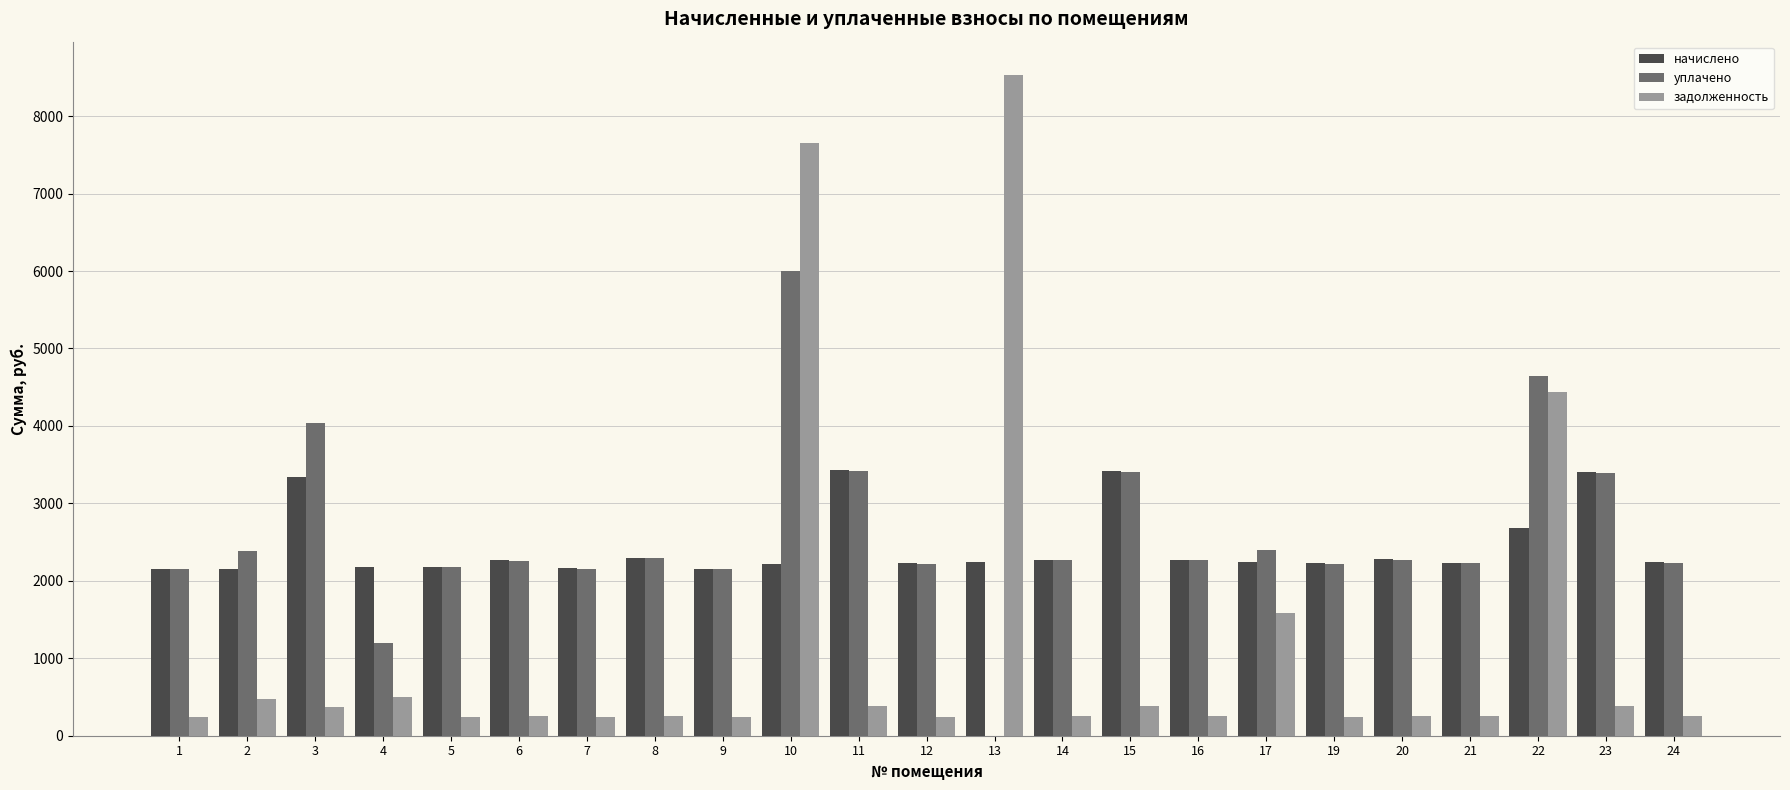

Which category has the highest value in the уплачено series?

10